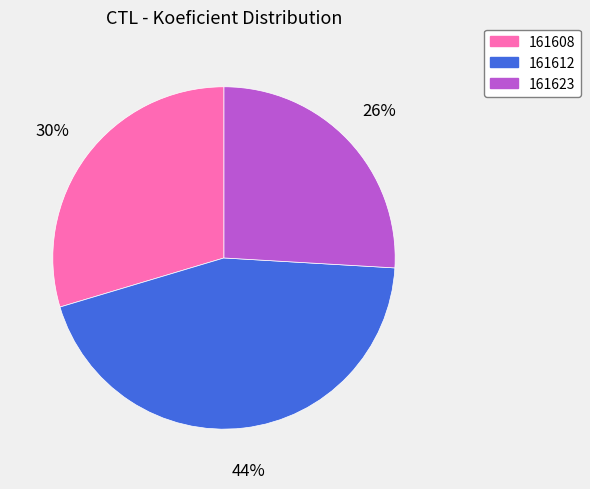

How many segments does this pie chart have?

3